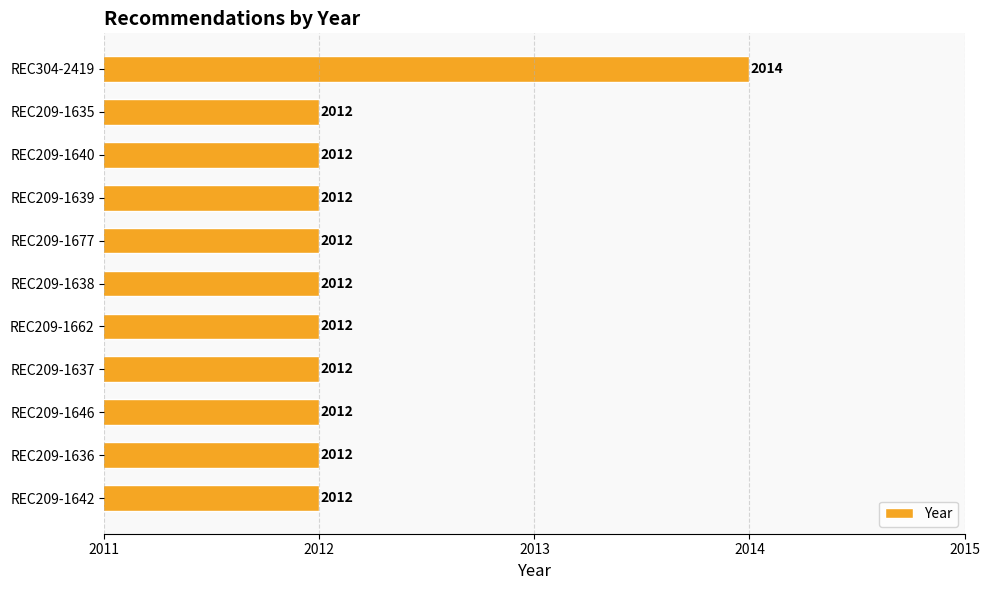

What value does the data have at REC209-1642?

2012